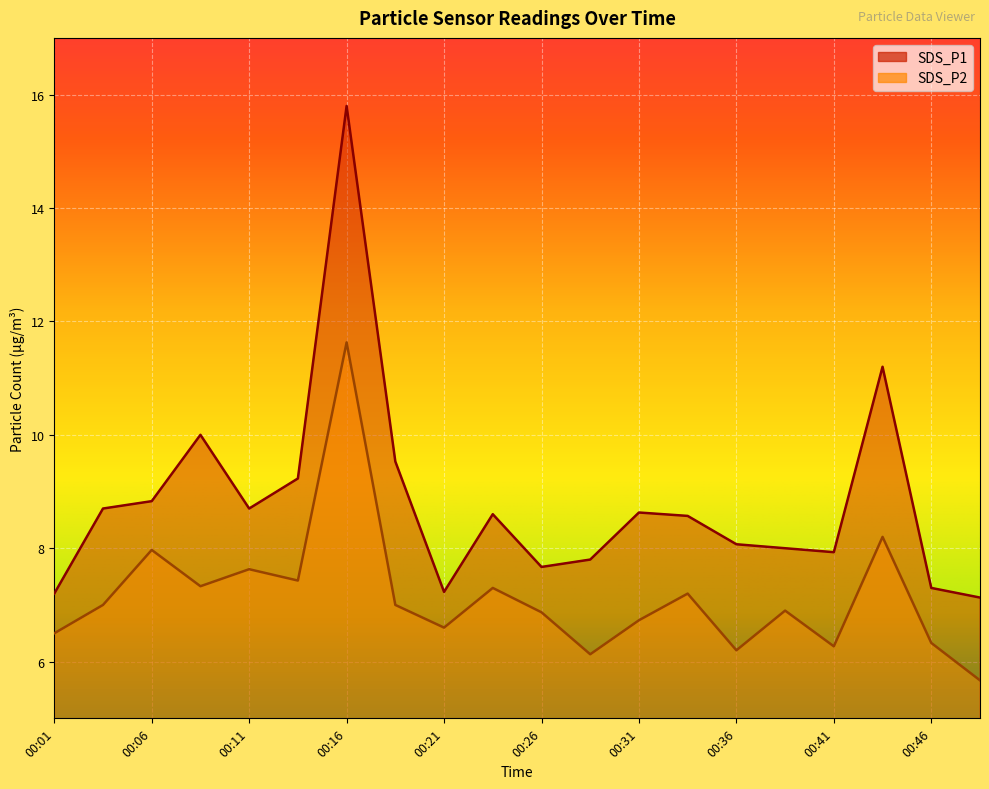

At which label does SDS_P2 reach its peak?

00:16